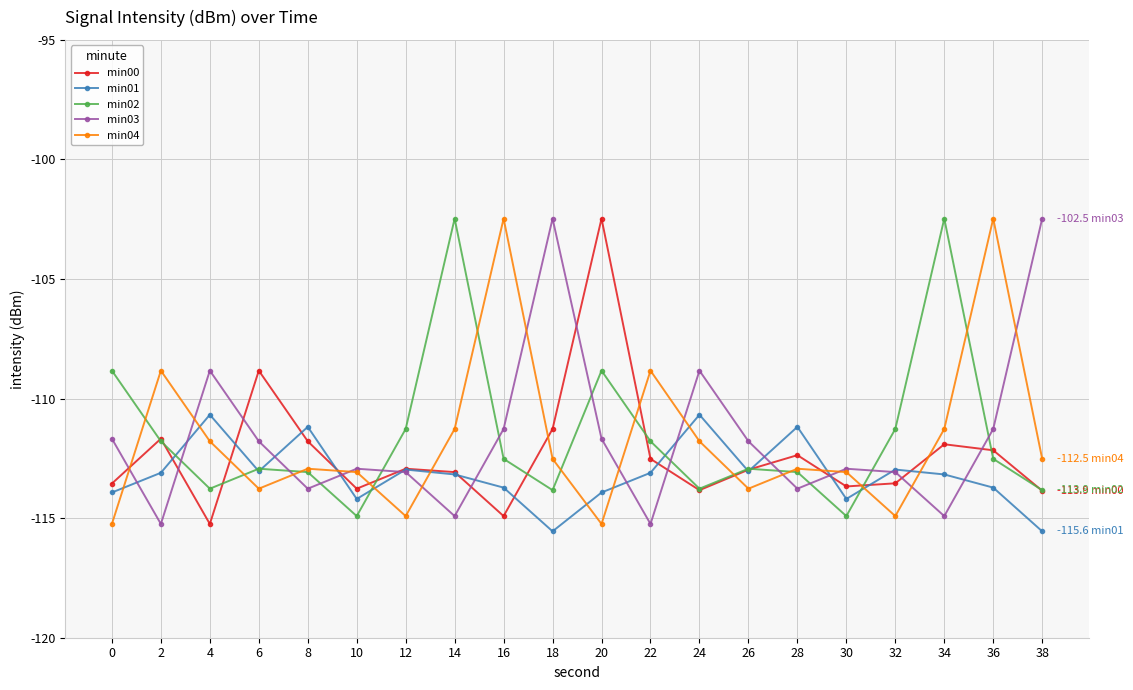

At which label is min00 closest to -108?

6